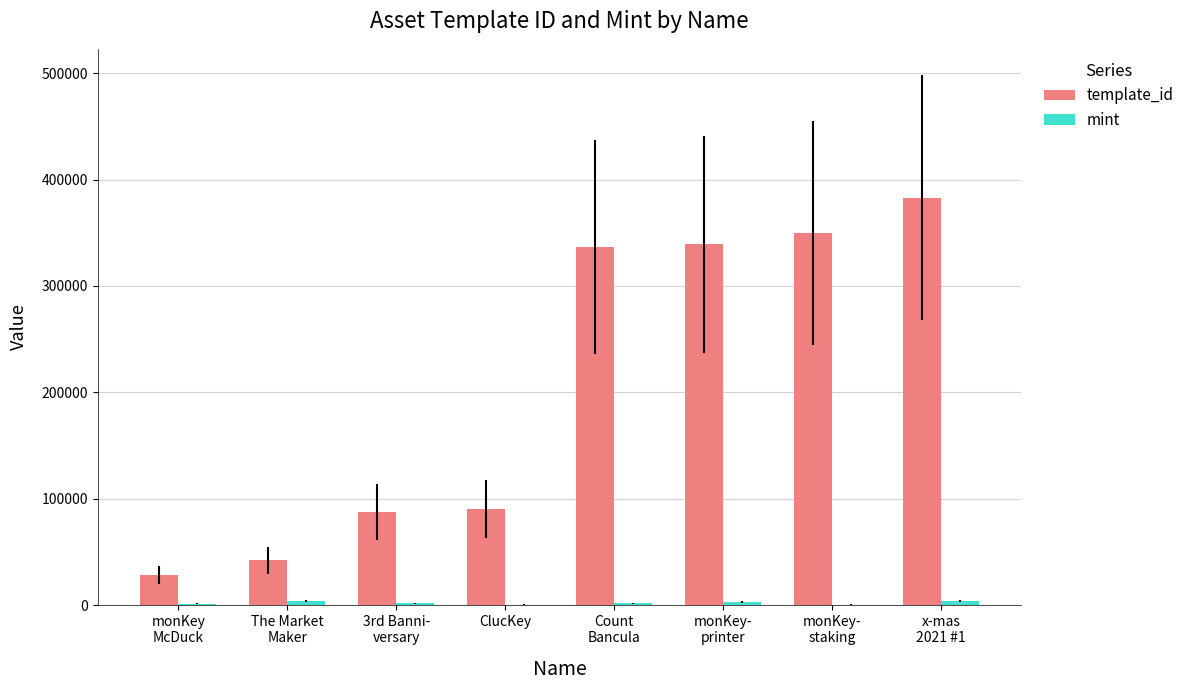

What is the average value of the template_id series?

207189